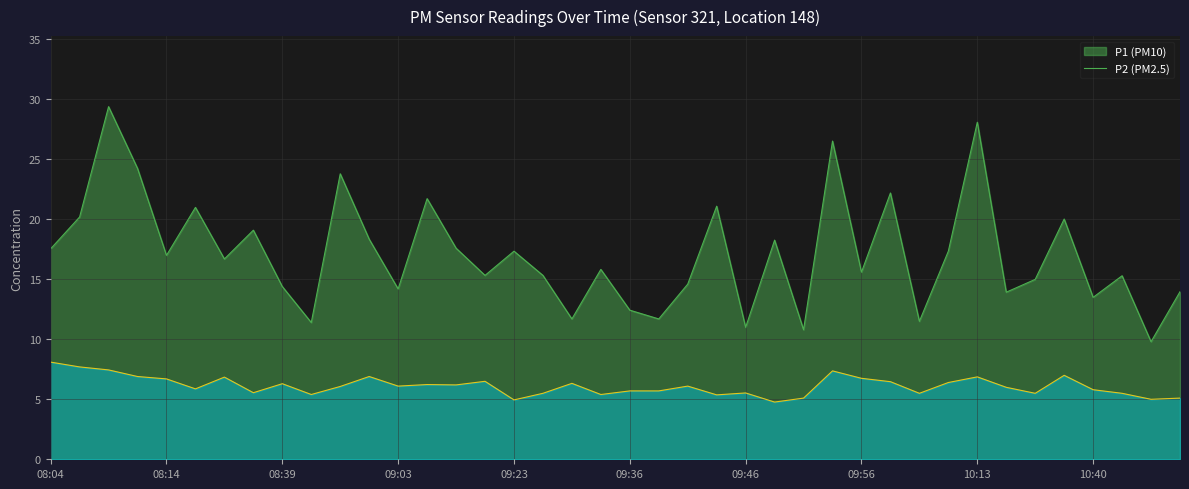

What position from the left is 10:27?

34